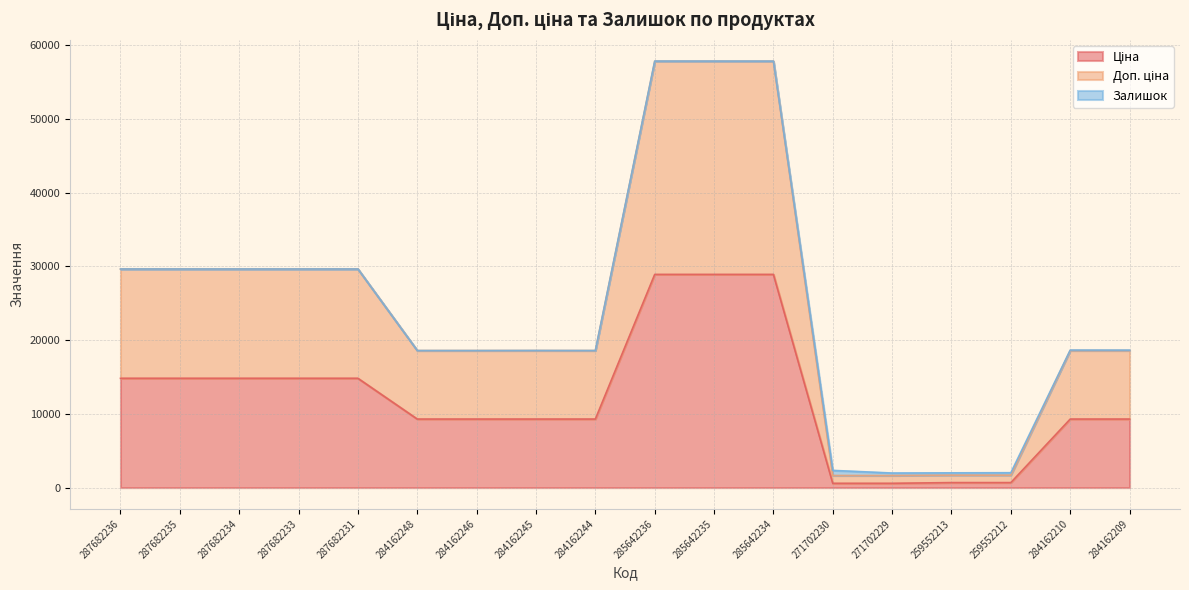

How many lines are shown in the chart?

3